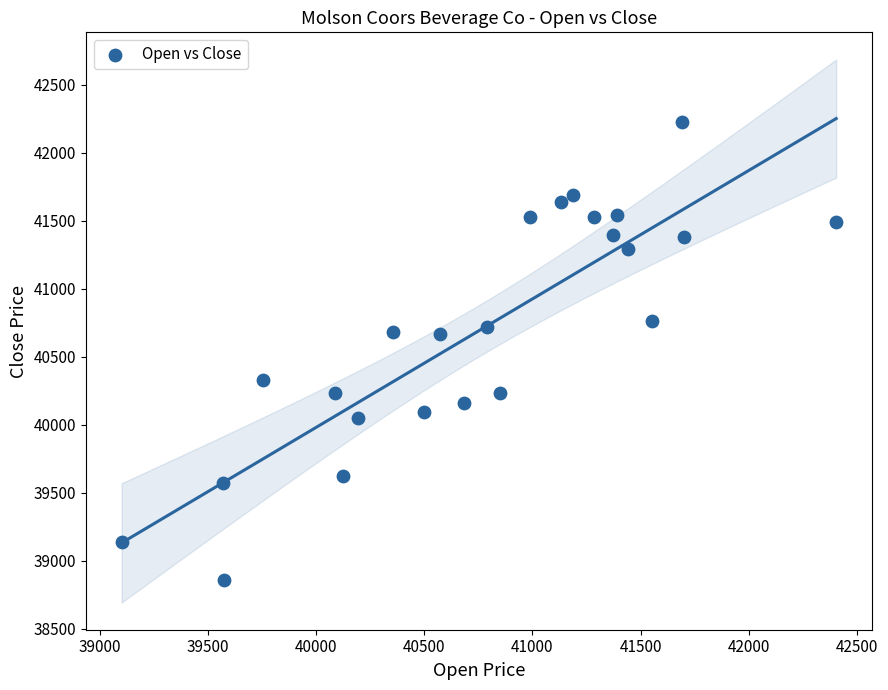

What is the range of Y values (max minus min)?

3364